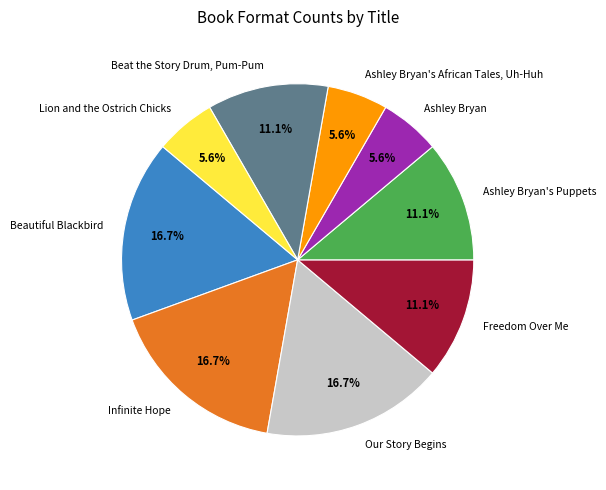

Is the sum of Beat the Story Drum, Pum-Pum and Beautiful Blackbird greater than half?

No